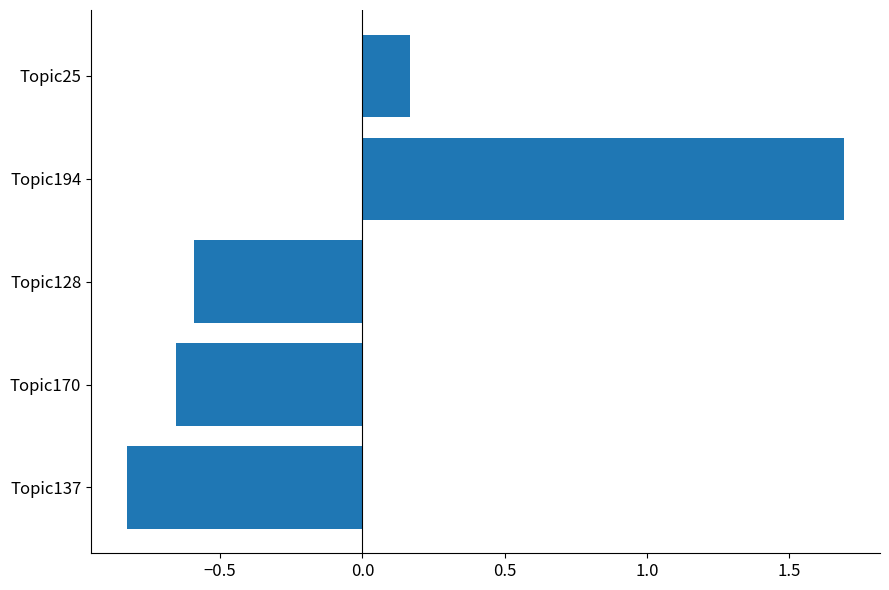

Does the chart contain stacked bars?

No